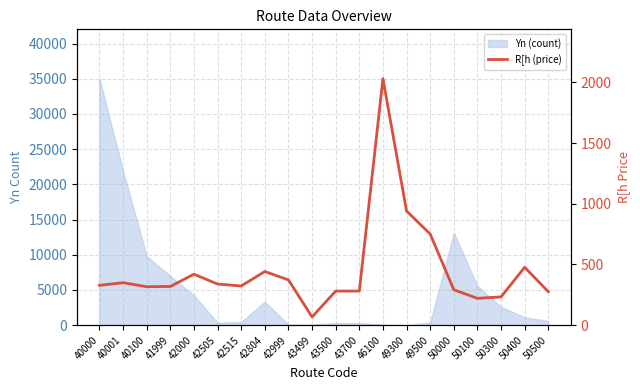

True or false: the data shows 480 at 40001.

False